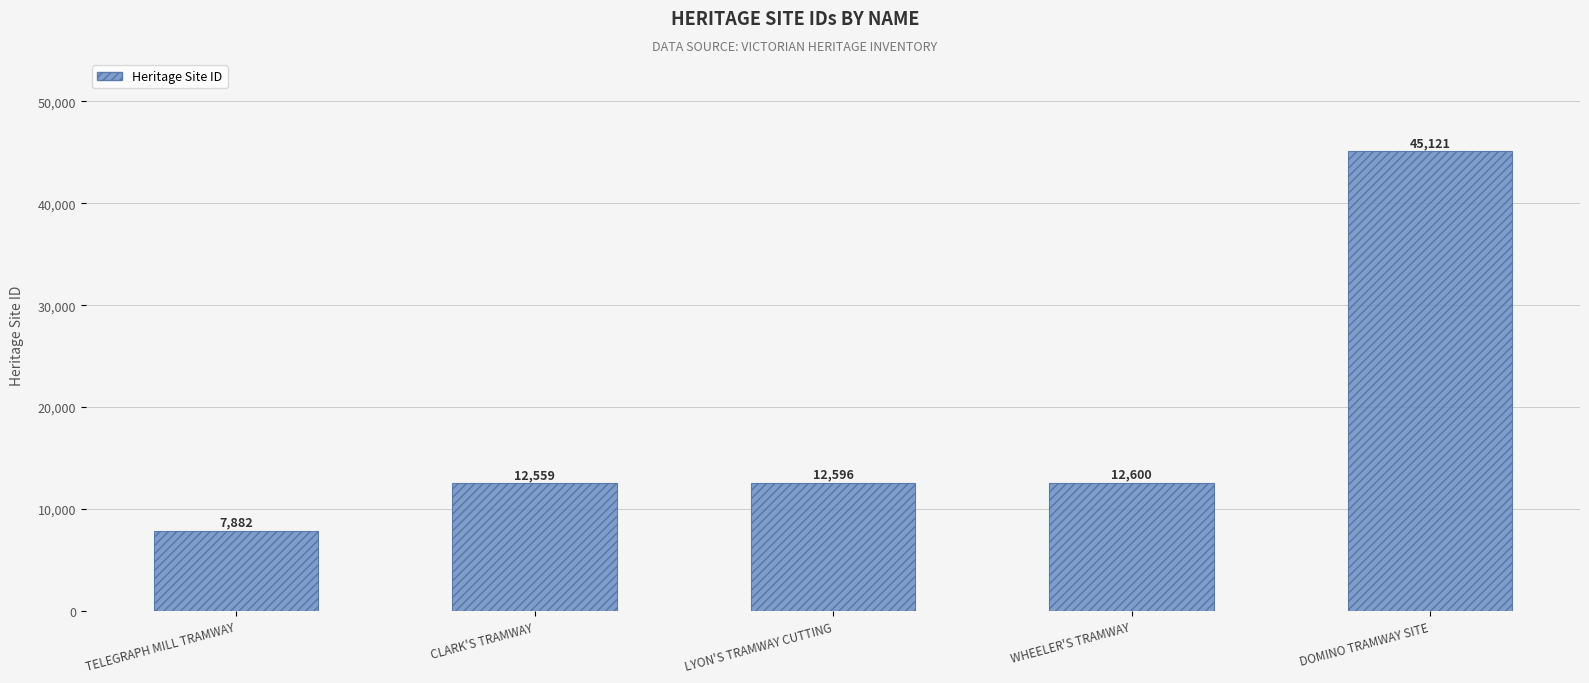

Which has a higher value, LYON'S TRAMWAY CUTTING or CLARK'S TRAMWAY?

LYON'S TRAMWAY CUTTING